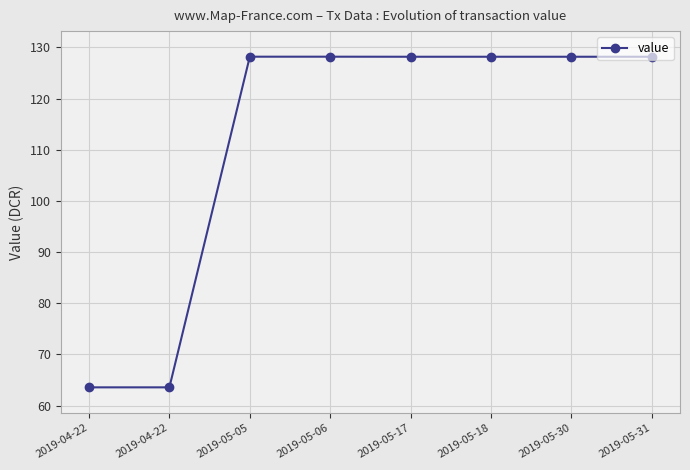

What is the sum of the values at 2019-05-30 and 2019-04-22?

191.7